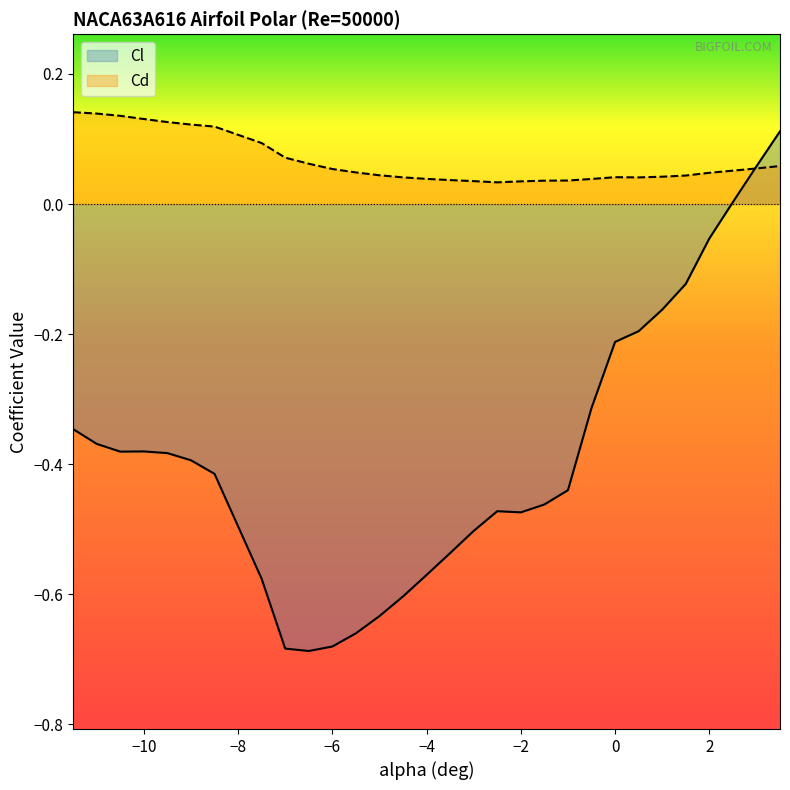

Which series has the largest total across all categories?

Cd